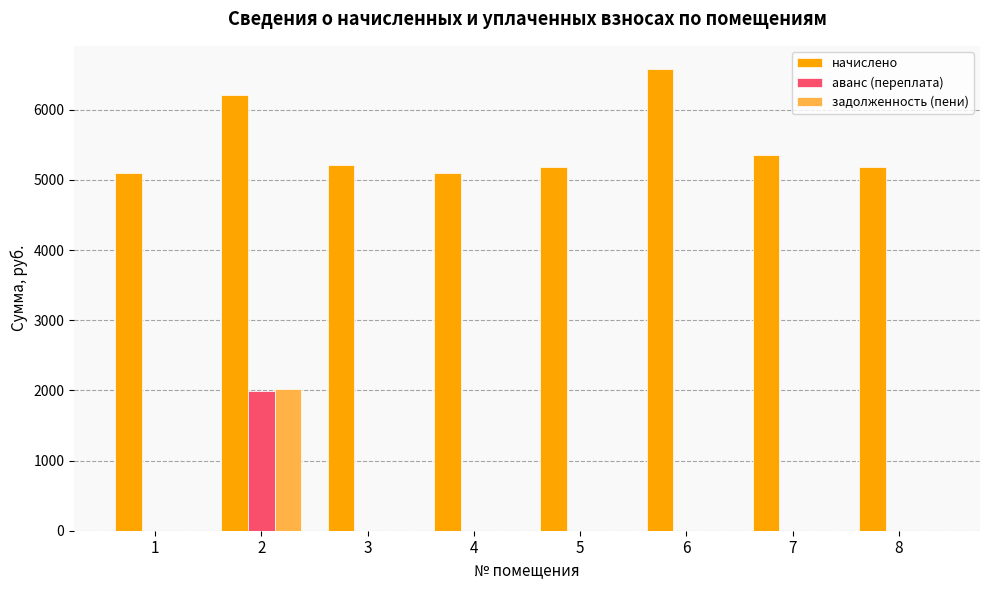

Which series has the widest spread of values?

задолженность (пени)